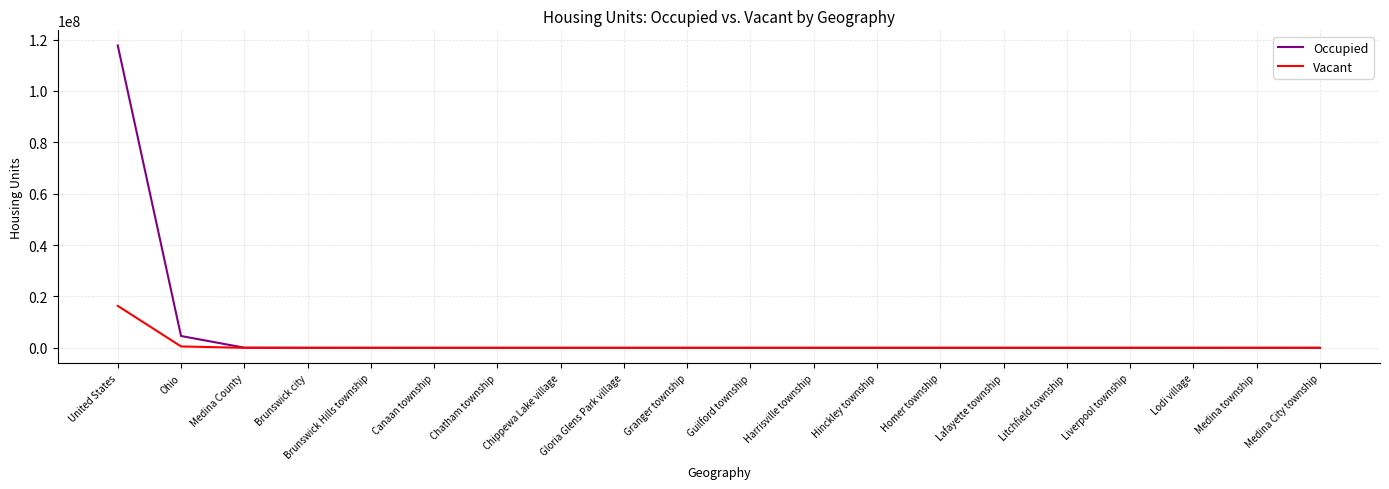

Rank the series by their maximum value, from highest to lowest.

Occupied, Vacant